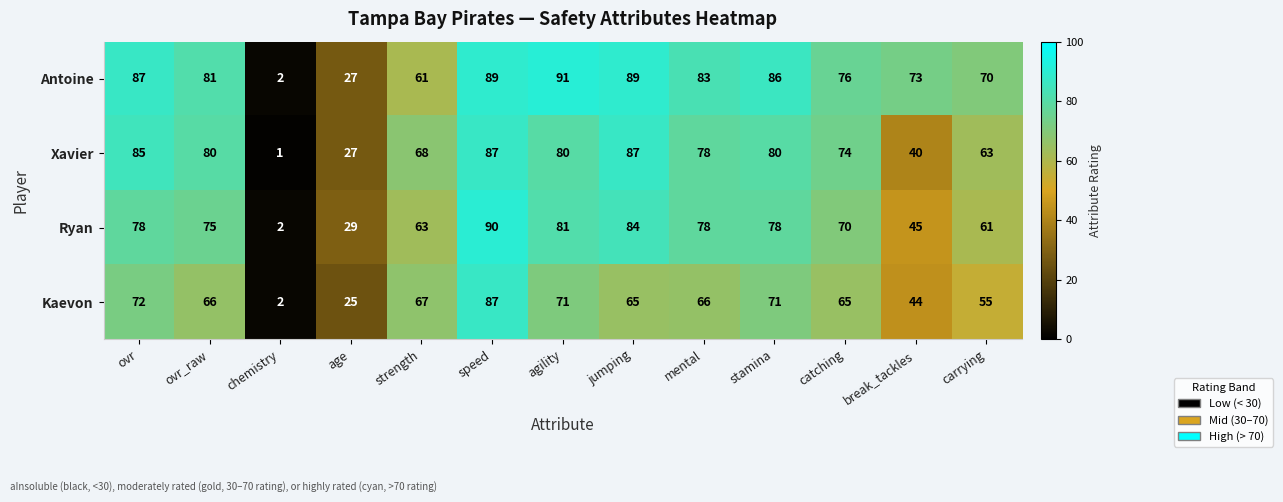

How many distinct data groups are displayed?

4